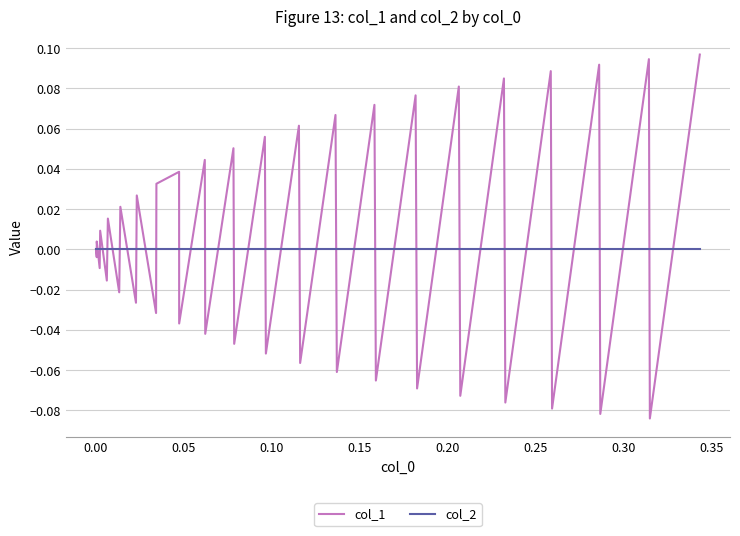

List the series in order of their peak value, lowest first.

col_2, col_1